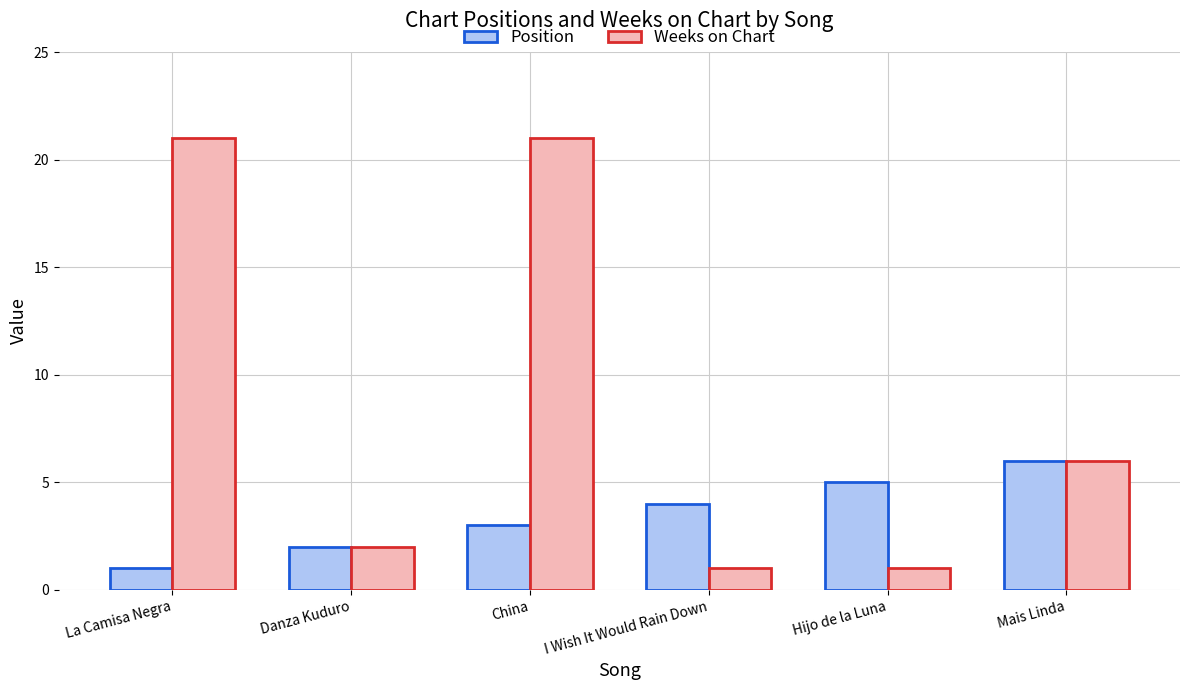

List the series in order of their peak value, highest first.

Weeks on Chart, Position